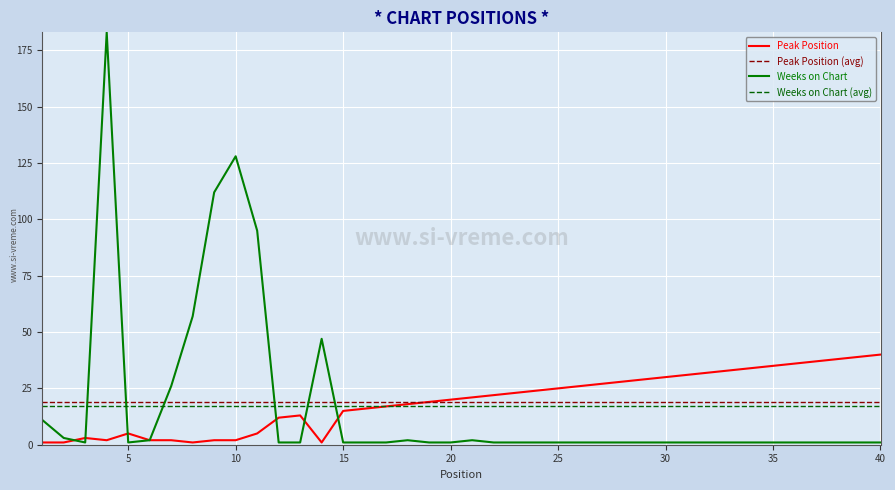

What is the minimum value for Weeks on Chart (avg)?

17.4